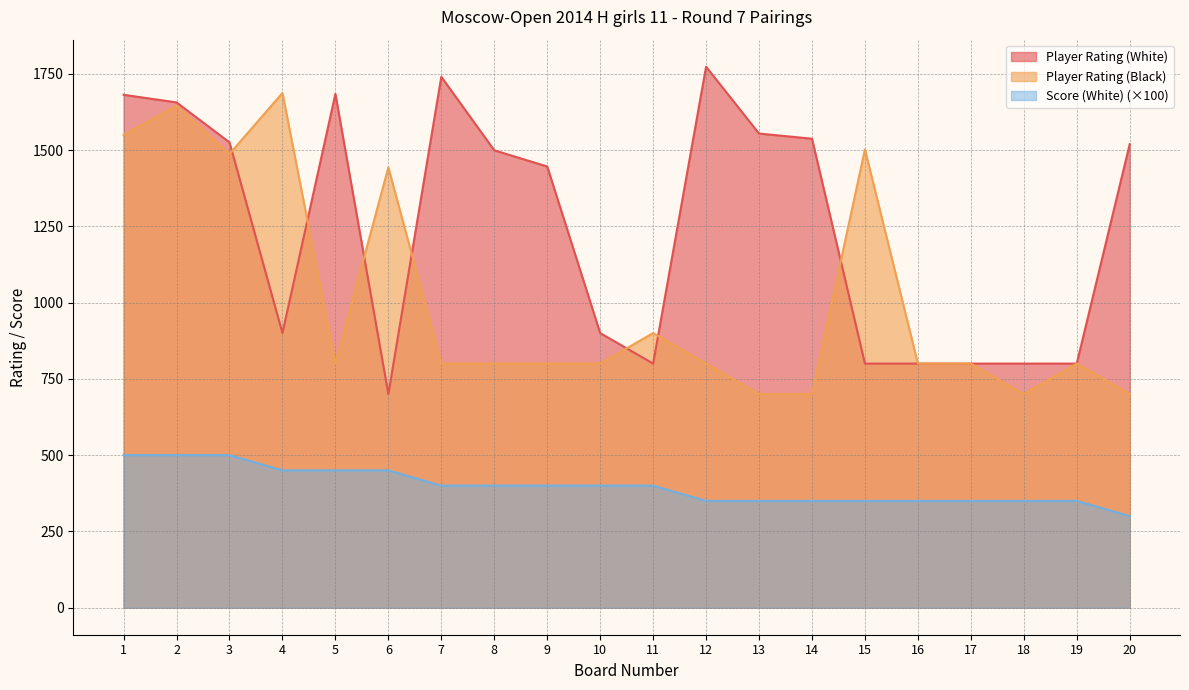

True or false: Player Rating (Black) has a value of 900 at 11.

True